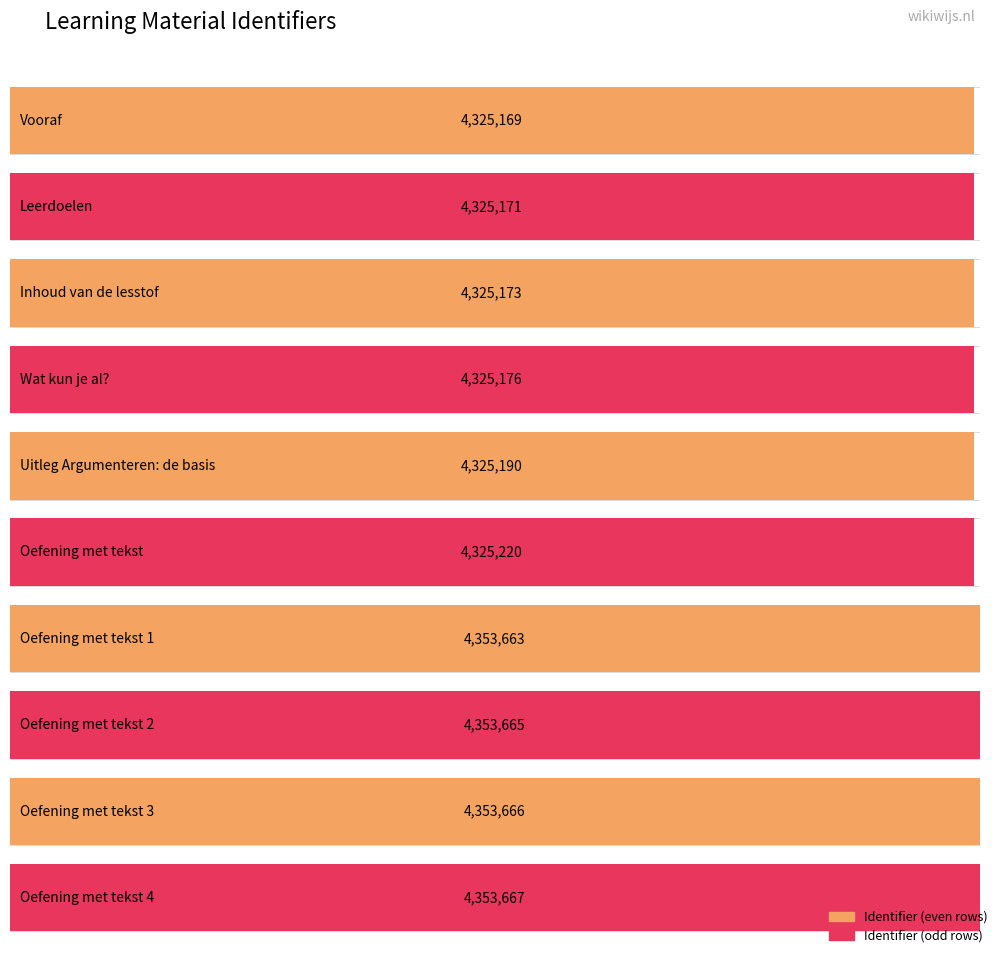

Rank the categories by value from lowest to highest.

Vooraf, Leerdoelen, Inhoud van de lesstof, Wat kun je al?, Uitleg Argumenteren: de basis, Oefening met tekst, Oefening met tekst 1, Oefening met tekst 2, Oefening met tekst 3, Oefening met tekst 4